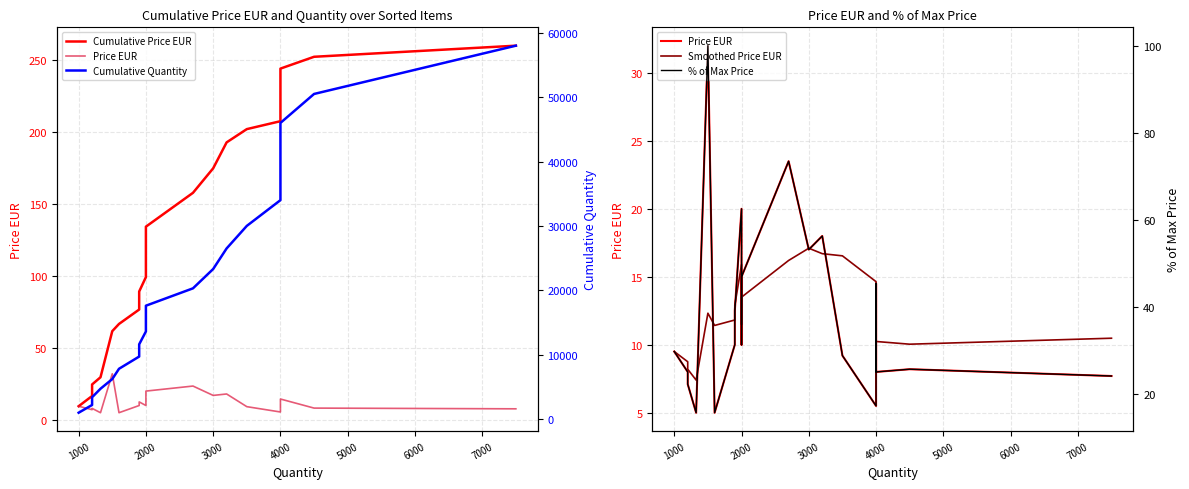

Is the value of Cumulative Price EUR at 4000 greater than the value of Smoothed Price EUR at 4000?

Yes